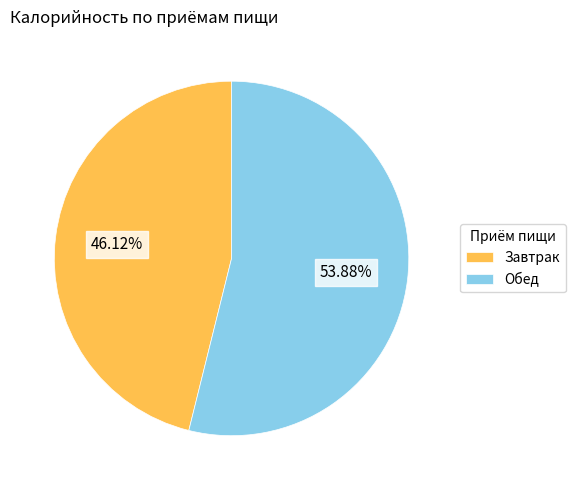

What is the ratio of the value at Завтрак to the value at Обед?

0.9